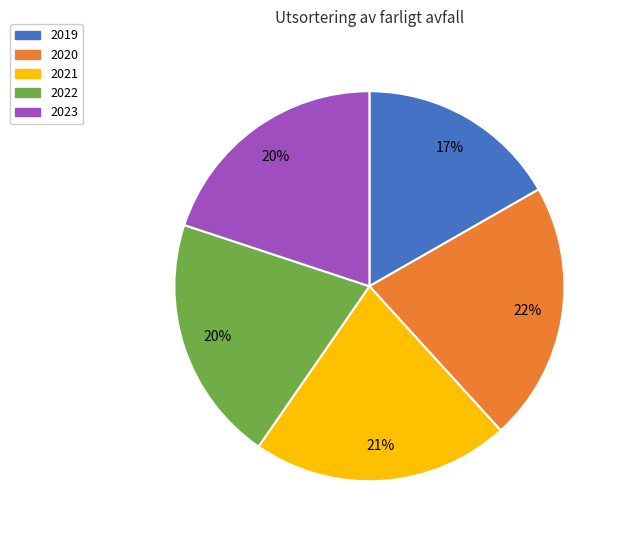

Is it true that 2020 is 8% of the pie?

False